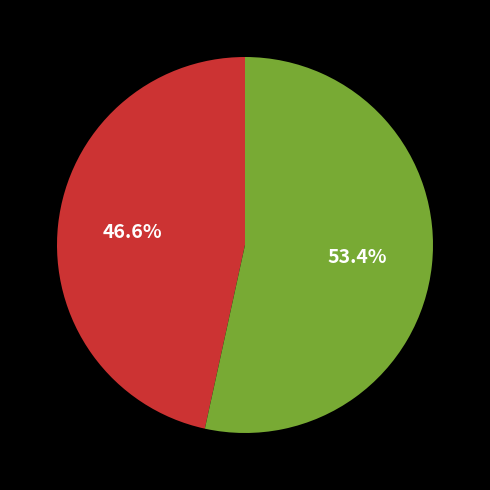

Count the number of slices in the pie.

2